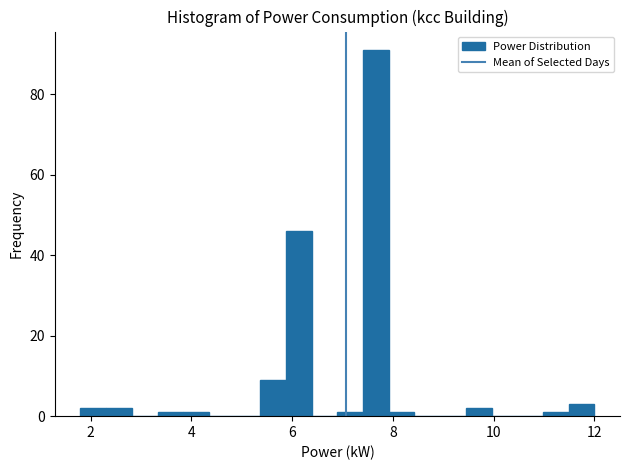

Around what value on the x-axis is the tallest bar? Give the approximate position of its centre, as read against the axis.

7.6